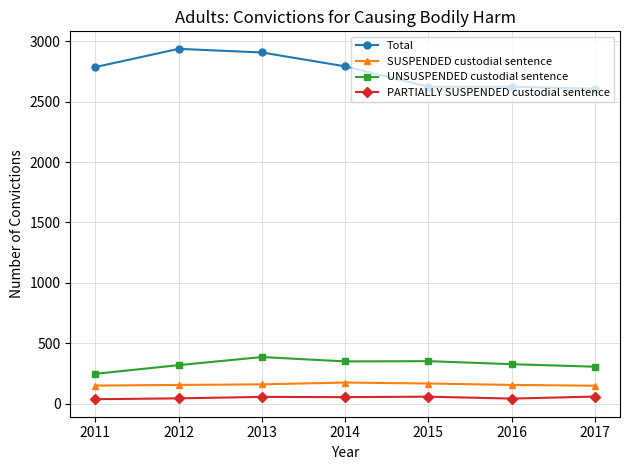

True or false: SUSPENDED custodial sentence and PARTIALLY SUSPENDED custodial sentence cross at least once.

False